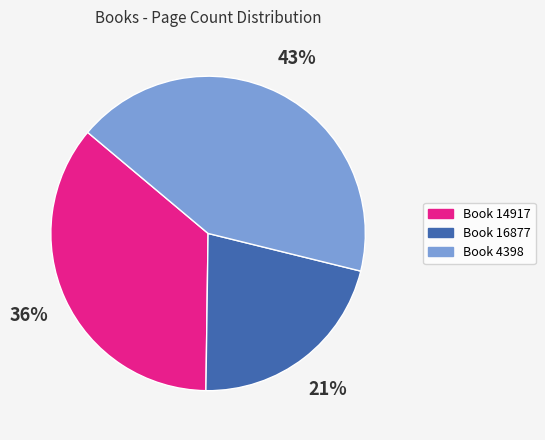

Which category has the smallest portion of the pie?

Book 16877